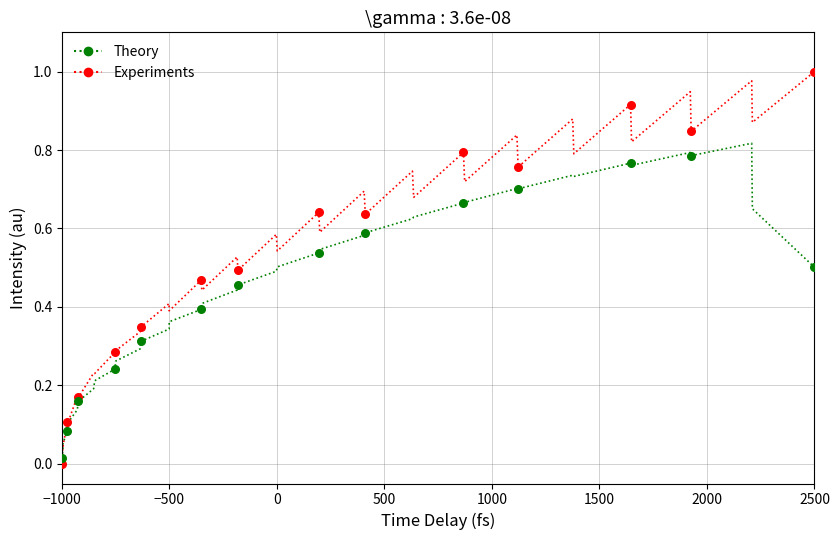

What are all the series names shown in the legend?

Theory, Experiments